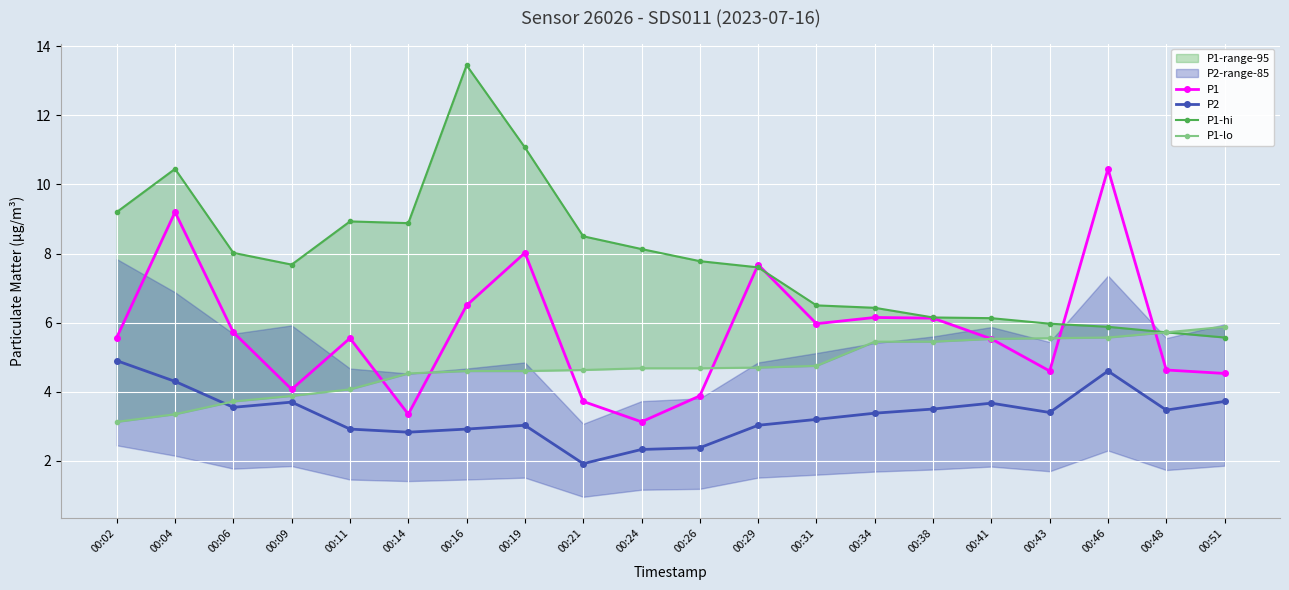

Which has a higher value, 00:29 or 00:41?

00:29